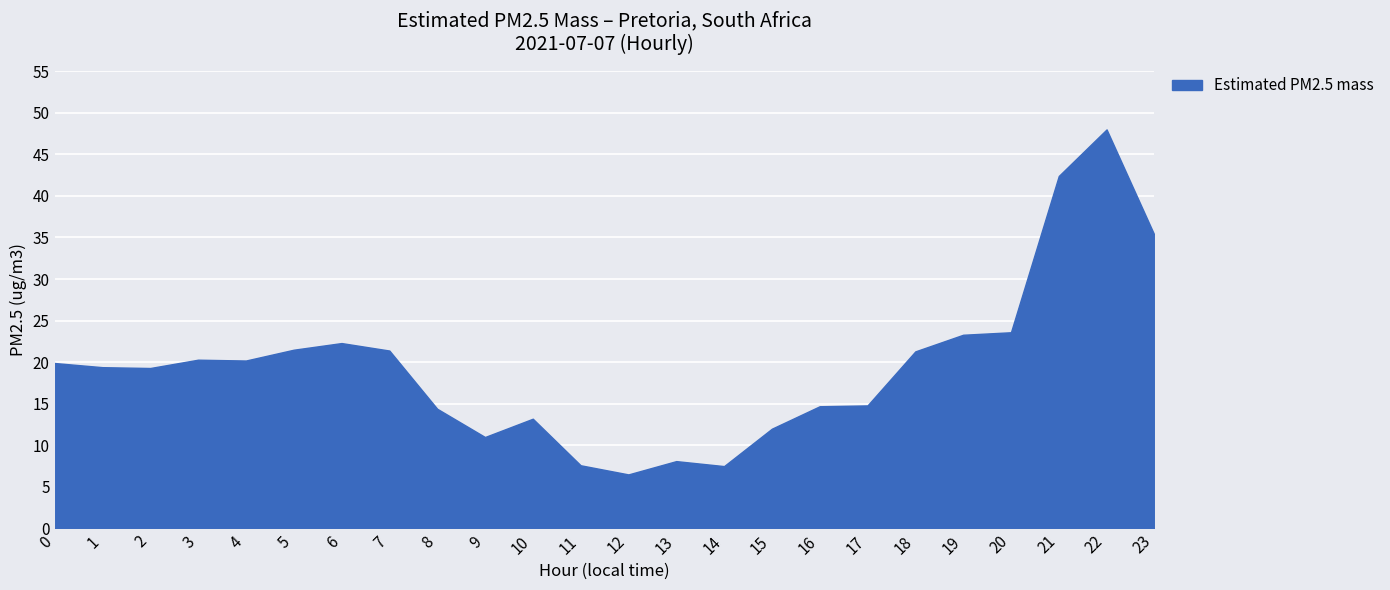

How many lines are shown in the chart?

1